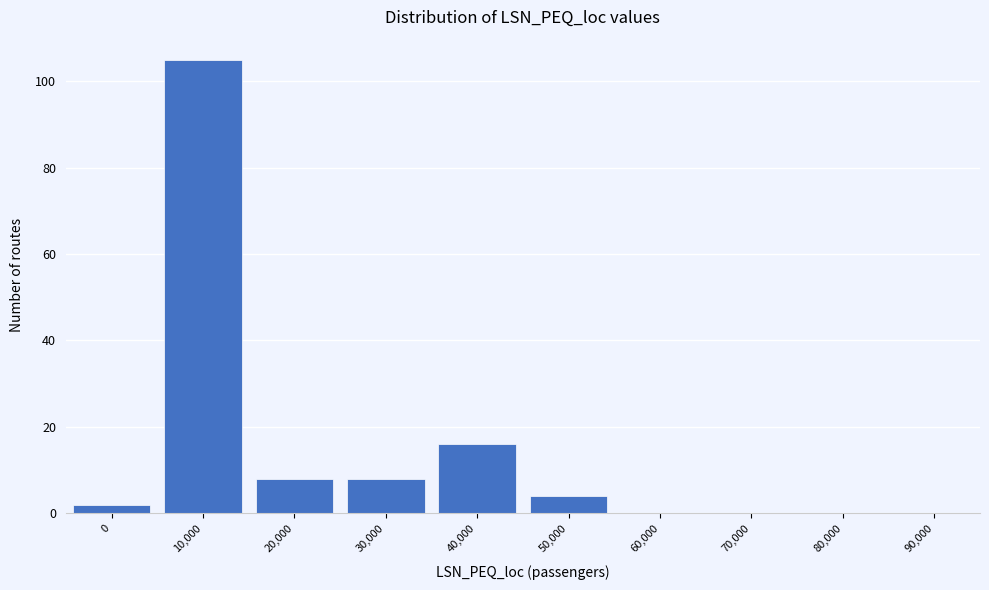

Reading right to left, what are all the values shown in this chart?

90,000=0	80,000=0	70,000=0	60,000=0	50,000=4	40,000=16	30,000=8	20,000=8	10,000=105	0=2